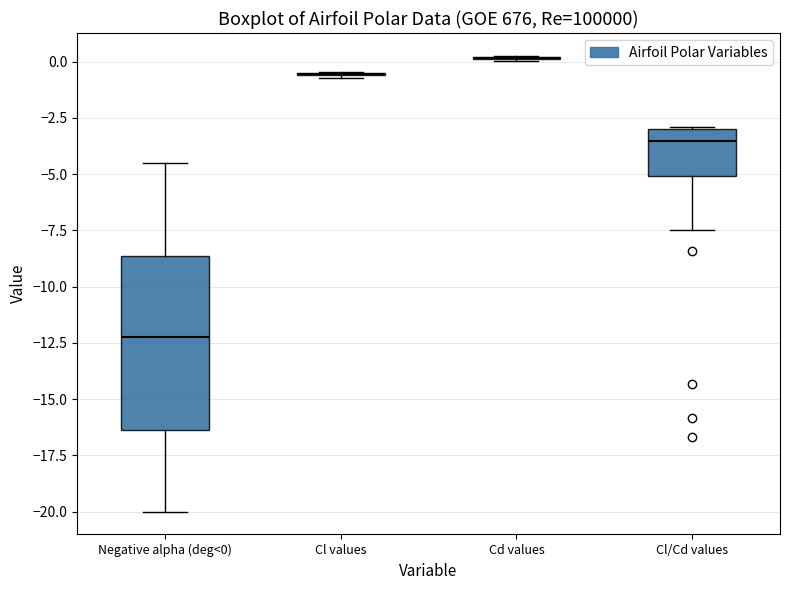

Reading left to right, read every box against the y-axis: the position of its median line, the range the box covers, and the ends of its whiskers. The values are not printed on the chart, so give them approximately, as read against the axis.

Negative alpha (deg<0): median -12.0, box -16.5 to -8.5, whiskers -20.0 to -4.5
Cl values: box collapsed to a line at -0.5, whiskers -0.5 to -0.5
Cd values: box collapsed to a line at 0.0, whiskers 0.0 to 0.5
Cl/Cd values: median -3.5, box -5.0 to -3.0, whiskers -7.5 to -3.0